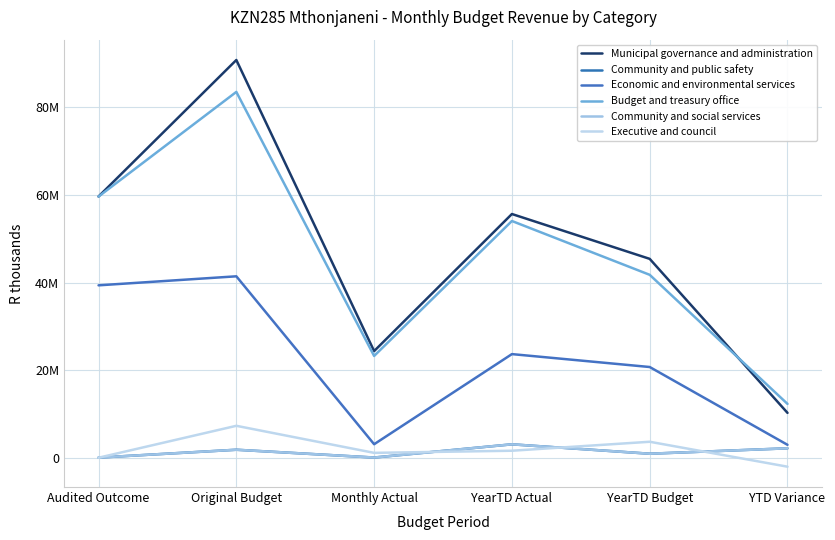

Which series has the largest range (max minus min)?

Municipal governance and administration